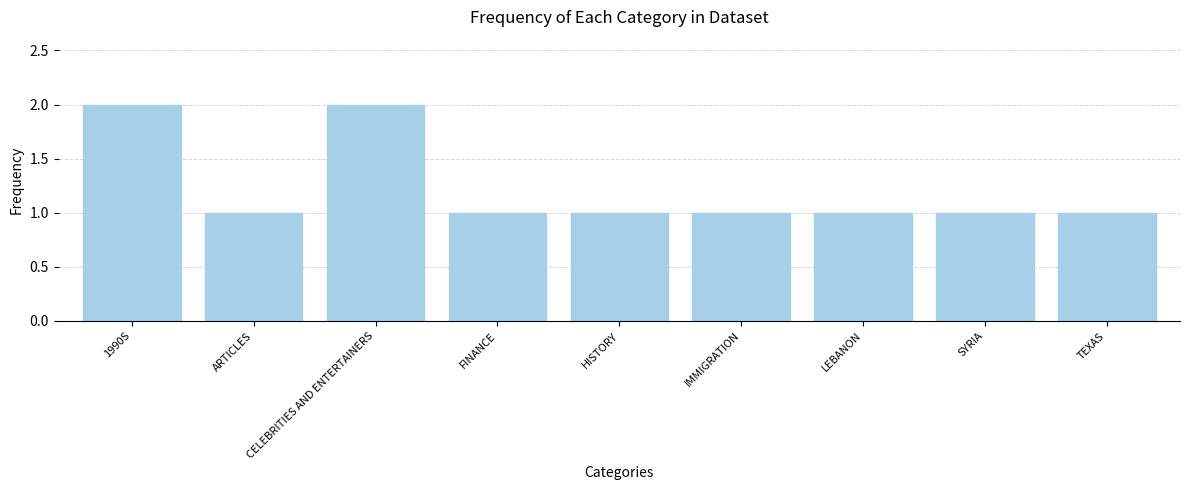

Count the number of categories in the chart.

9